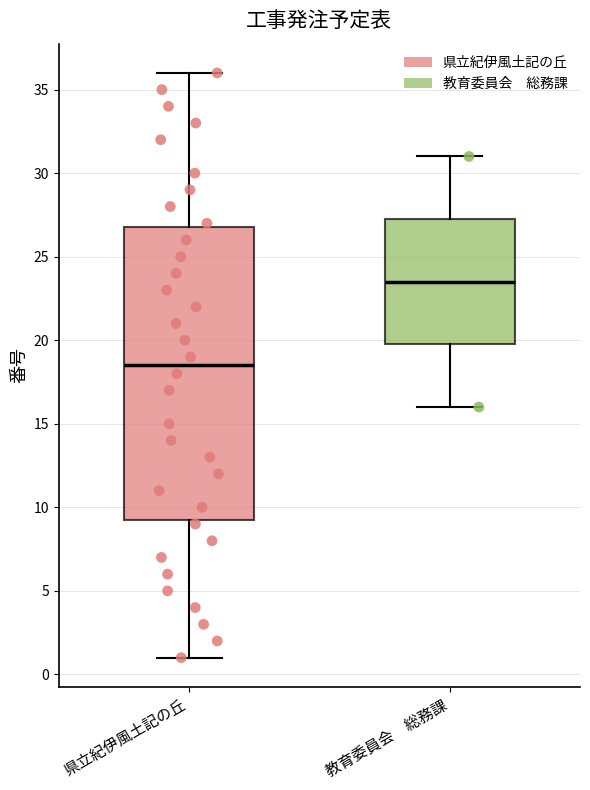

Reading left to right, transcribe this box plot: for each box, give where its median line is, the range the box spans, and where its two whiskers end, as read against the y-axis. The values are not printed on the chart, so give them approximately, as read against the axis.

県立紀伊風土記の丘: median 18.5, box 9.5 to 27.0, whiskers 1.0 to 36.0
教育委員会 総務課: median 23.5, box 20.0 to 27.5, whiskers 16.0 to 31.0